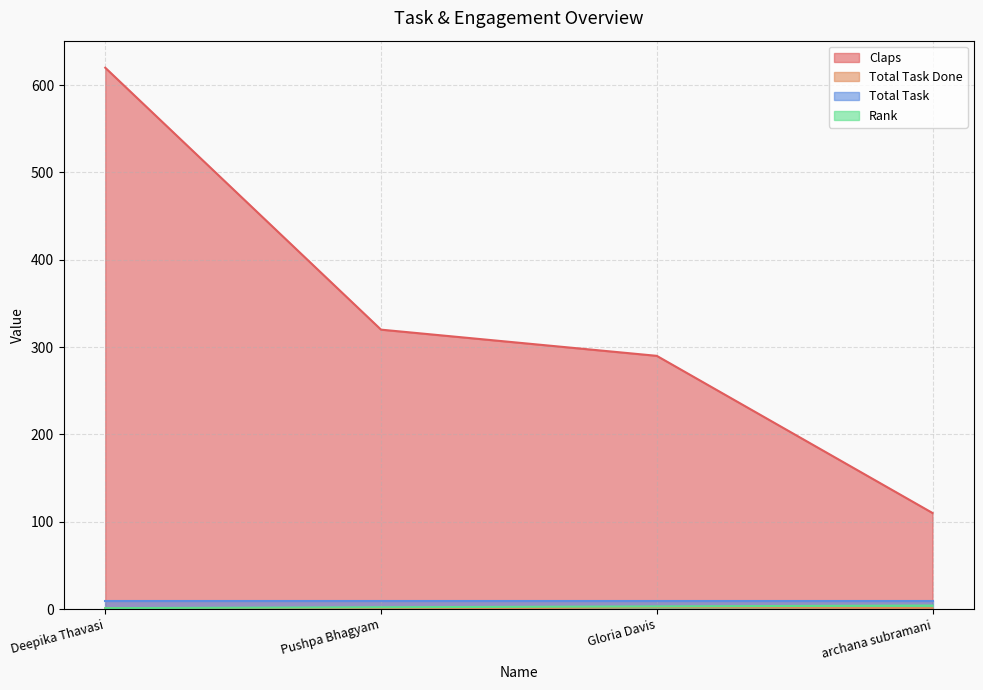

What is the difference between the highest and lowest values at Gloria Davis?

288